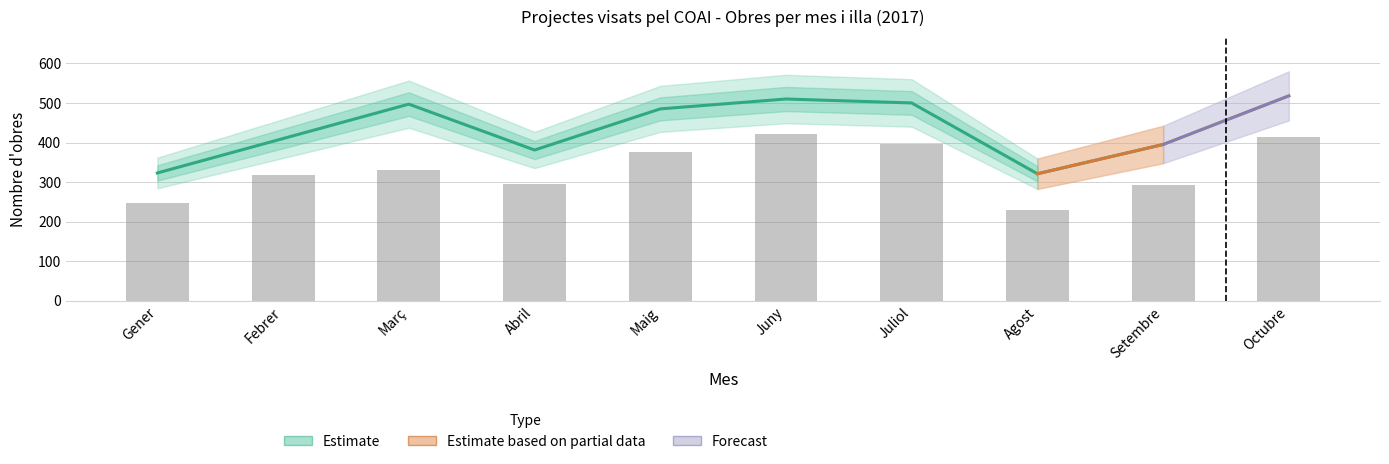

What is the minimum value shown in the chart?

321